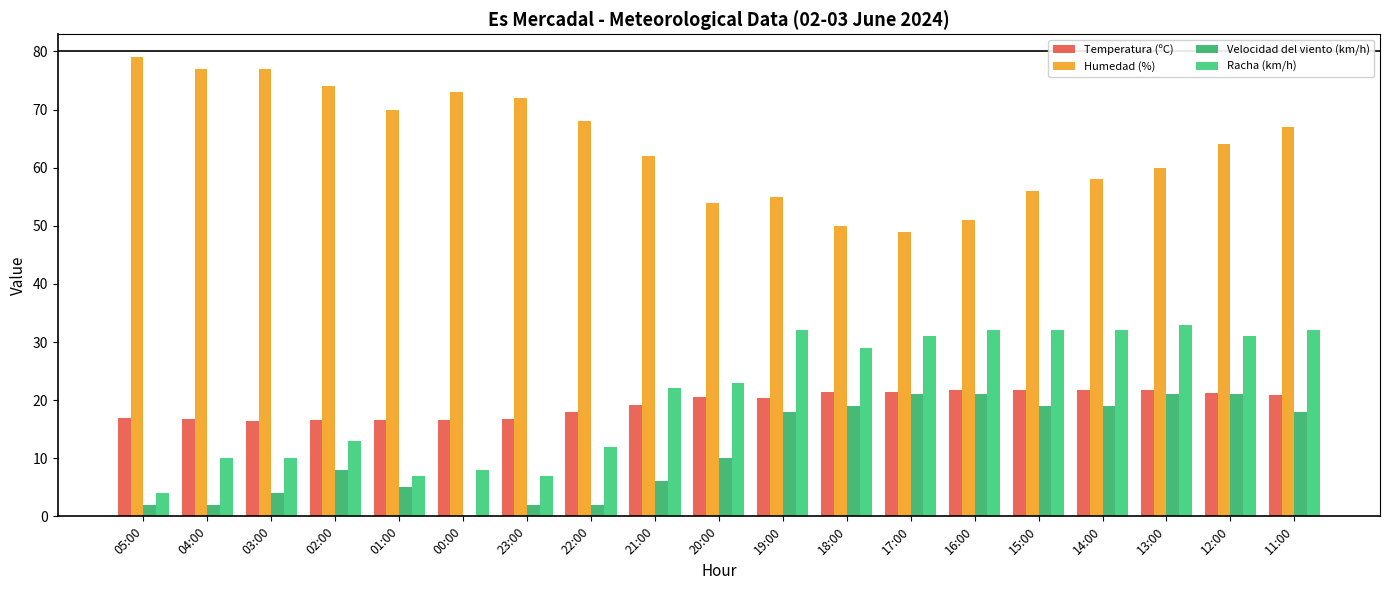

What are all the series names shown in the legend?

Temperatura (ºC), Humedad (%), Velocidad del viento (km/h), Racha (km/h)